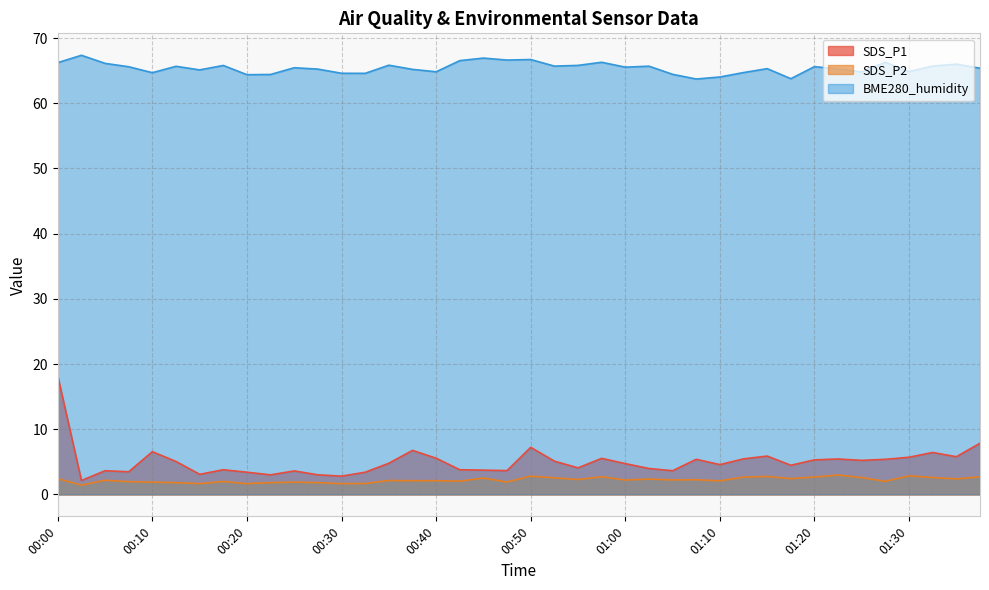

Is the value of BME280_humidity at 00:23 greater than the value of SDS_P2 at 00:50?

Yes